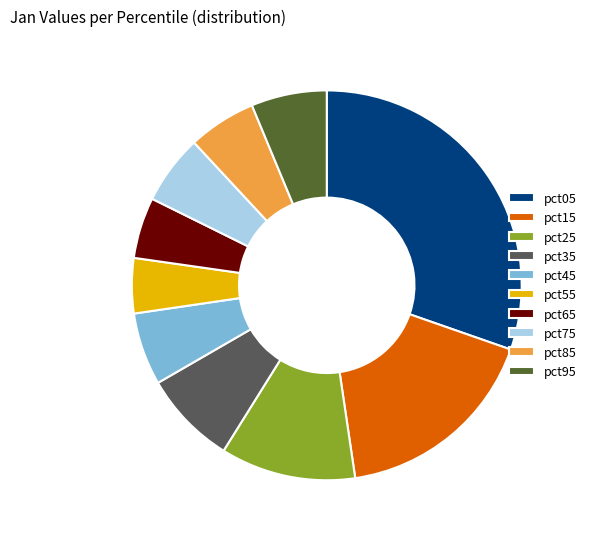

Do pct95 and pct85 together represent more than half of the pie?

No